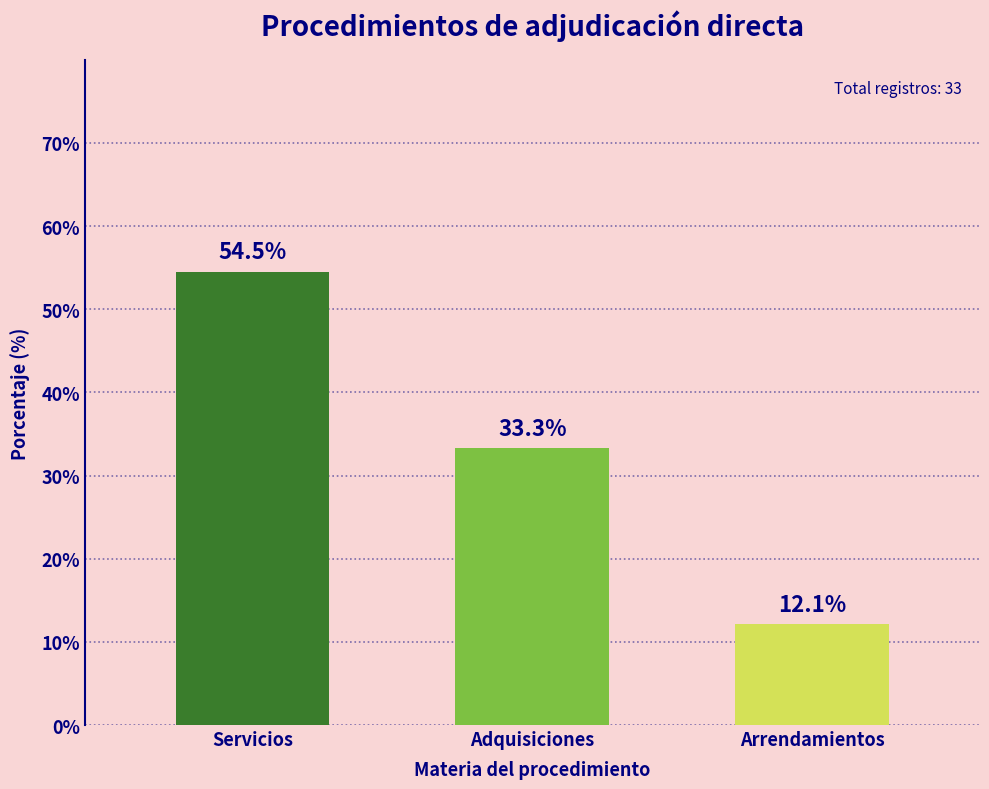

How many data points does each series have?

3